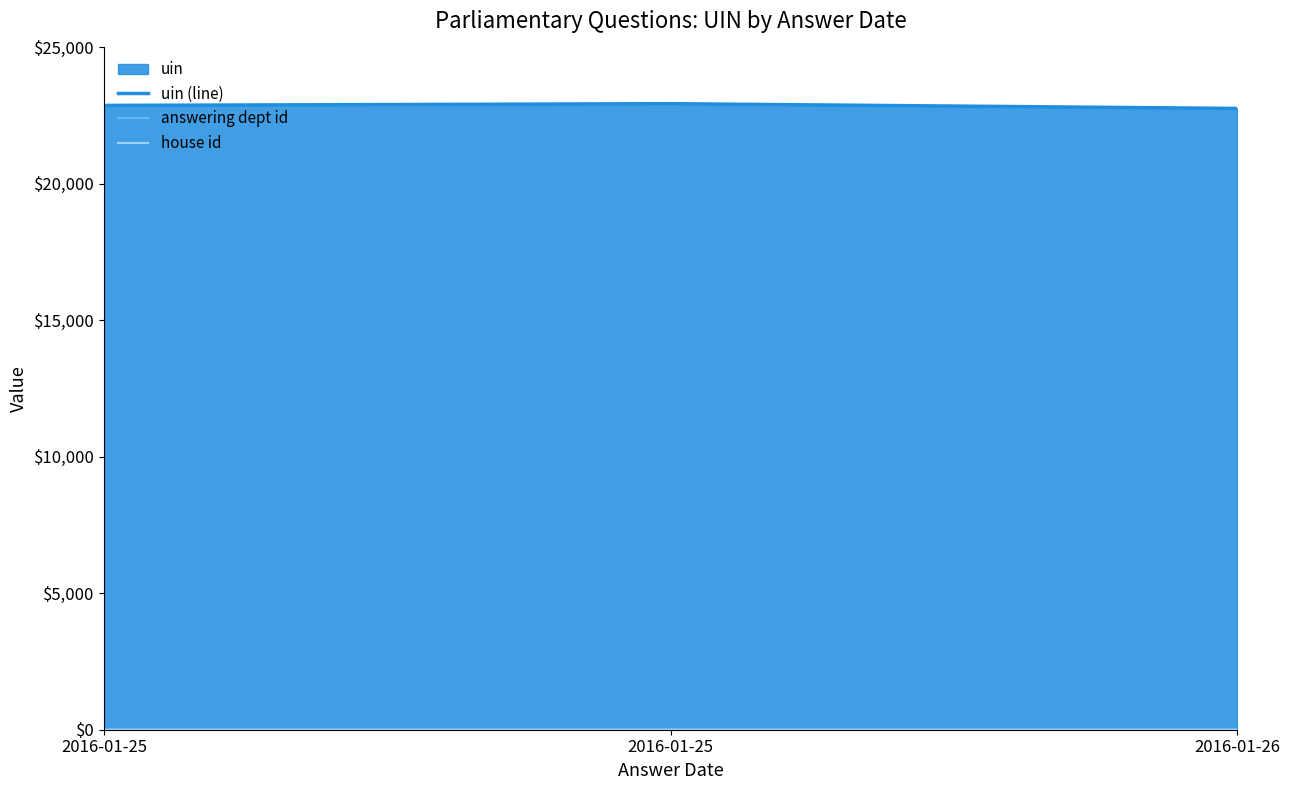

What is the minimum value for answering dept id?

13